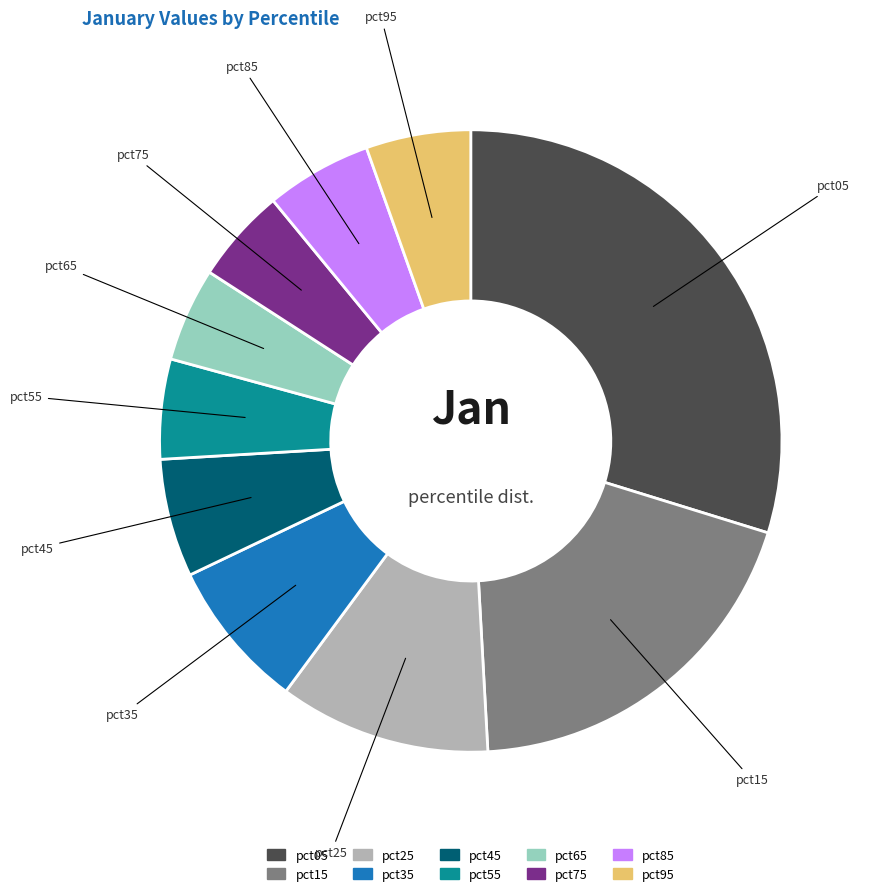

How many slices are in this pie chart?

10